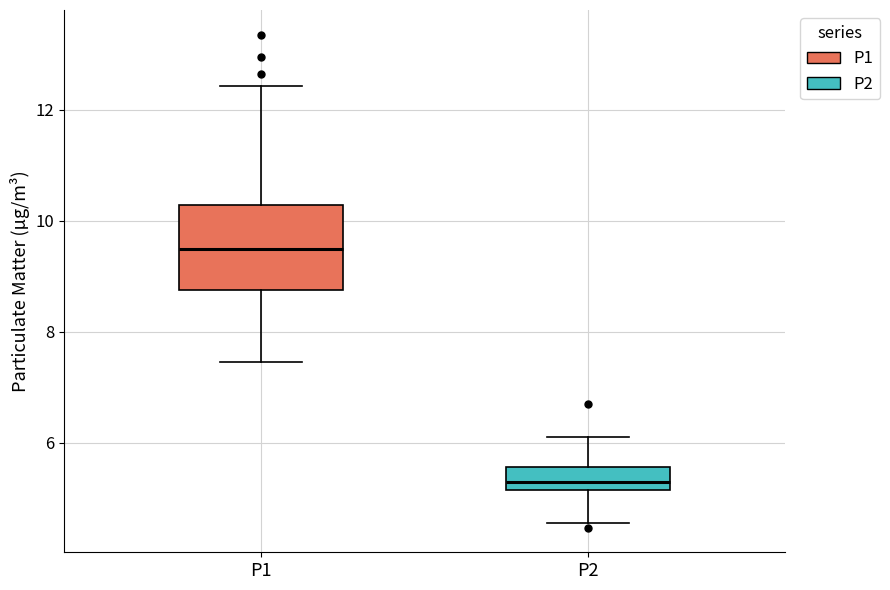

Reading left to right, transcribe this box plot: for each box, give where its median line is, the range the box spans, and where its two whiskers end, as read against the y-axis. The values are not printed on the chart, so give them approximately, as read against the axis.

P1: median 9.4, box 8.8 to 10.2, whiskers 7.4 to 12.4
P2: median 5.4, box 5.2 to 5.6, whiskers 4.6 to 6.2